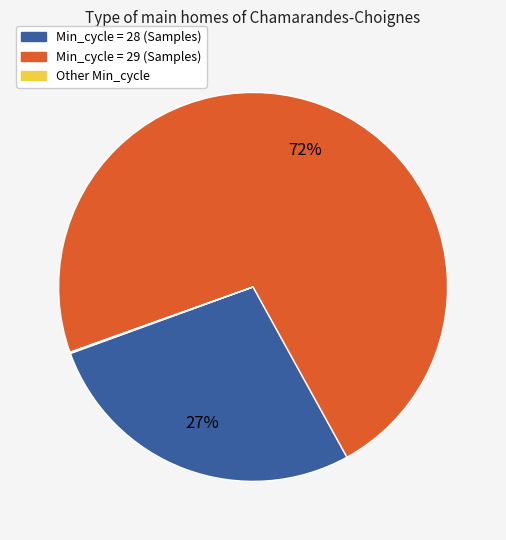

Is there a majority slice in this chart?

Yes